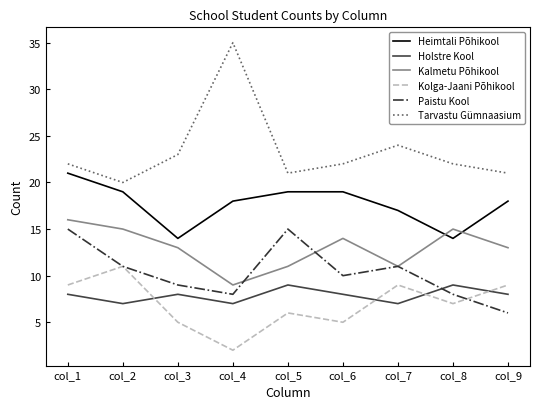

True or false: Heimtali Põhikool and Holstre Kool intersect in this chart.

False